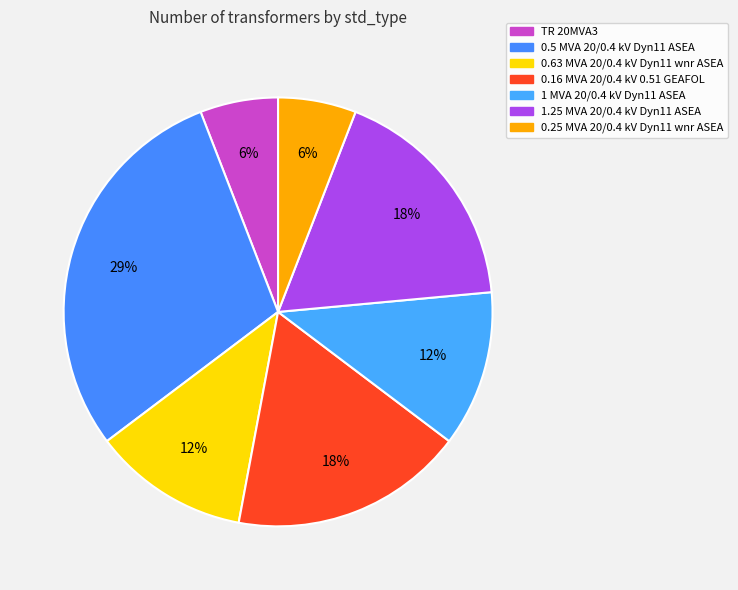

What percentage is the TR 20MVA3 slice, to the nearest percent?

6%